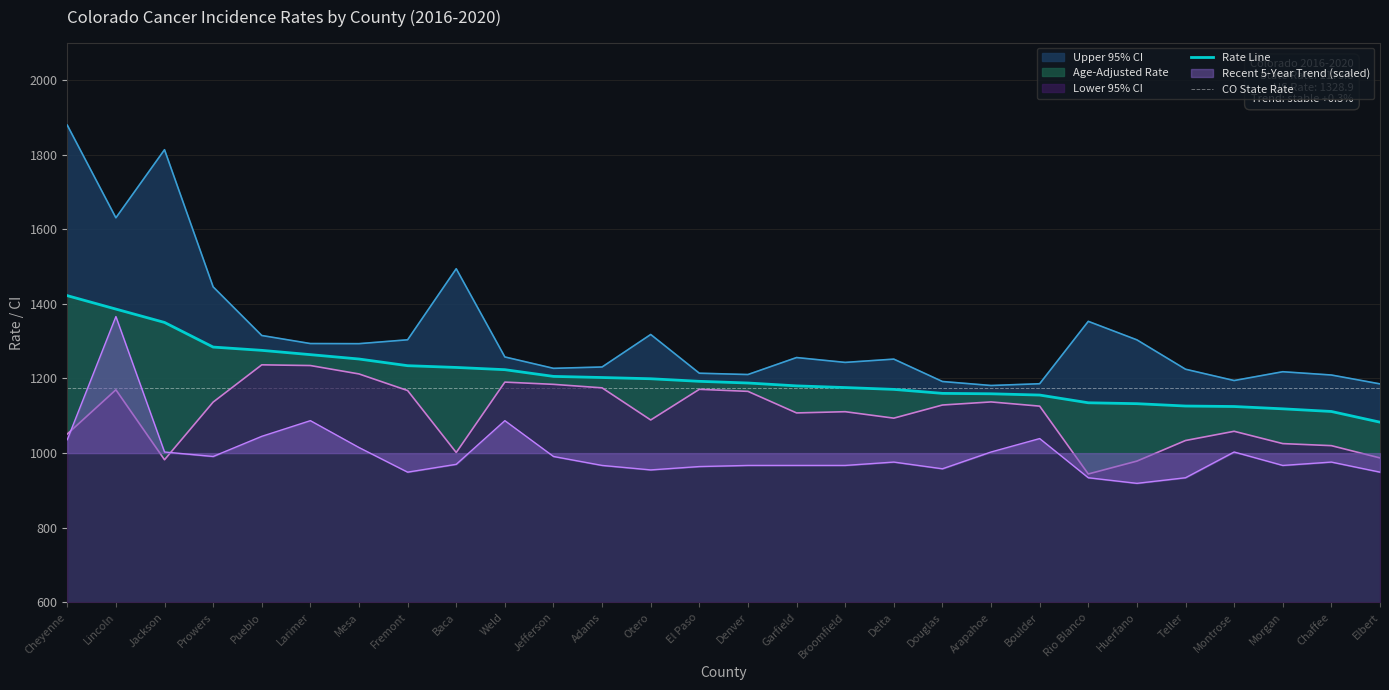

True or false: Age-Adjusted Rate and Recent 5-Year Trend intersect in this chart.

False